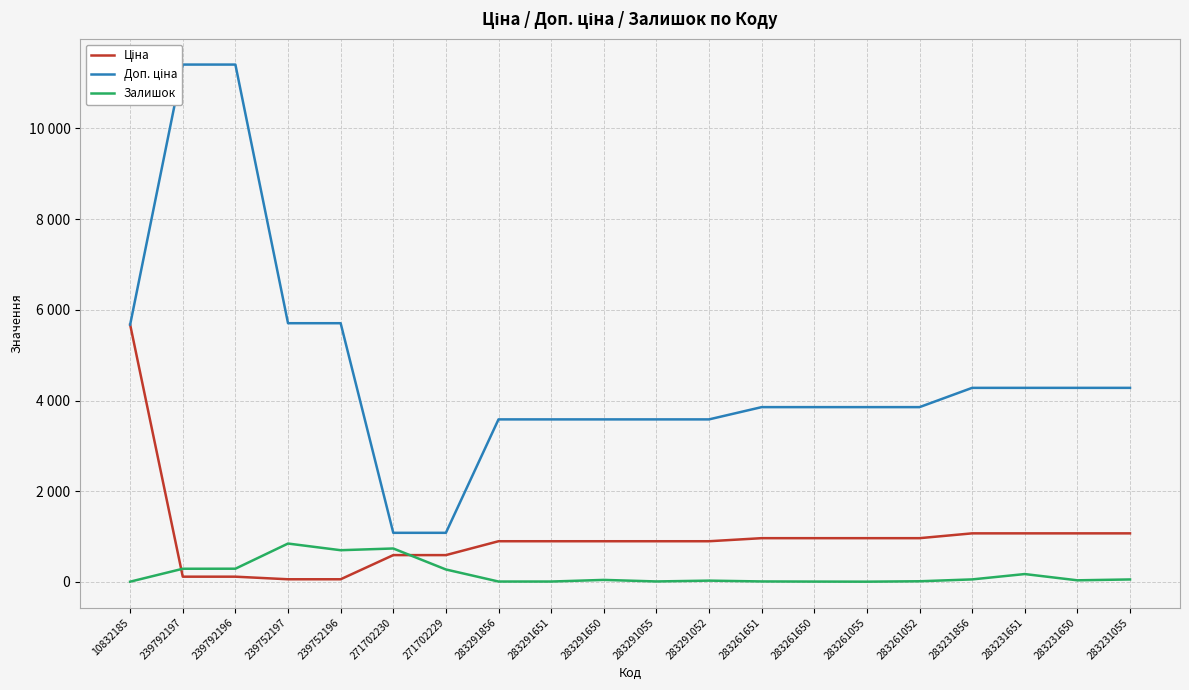

How many lines are shown in the chart?

3